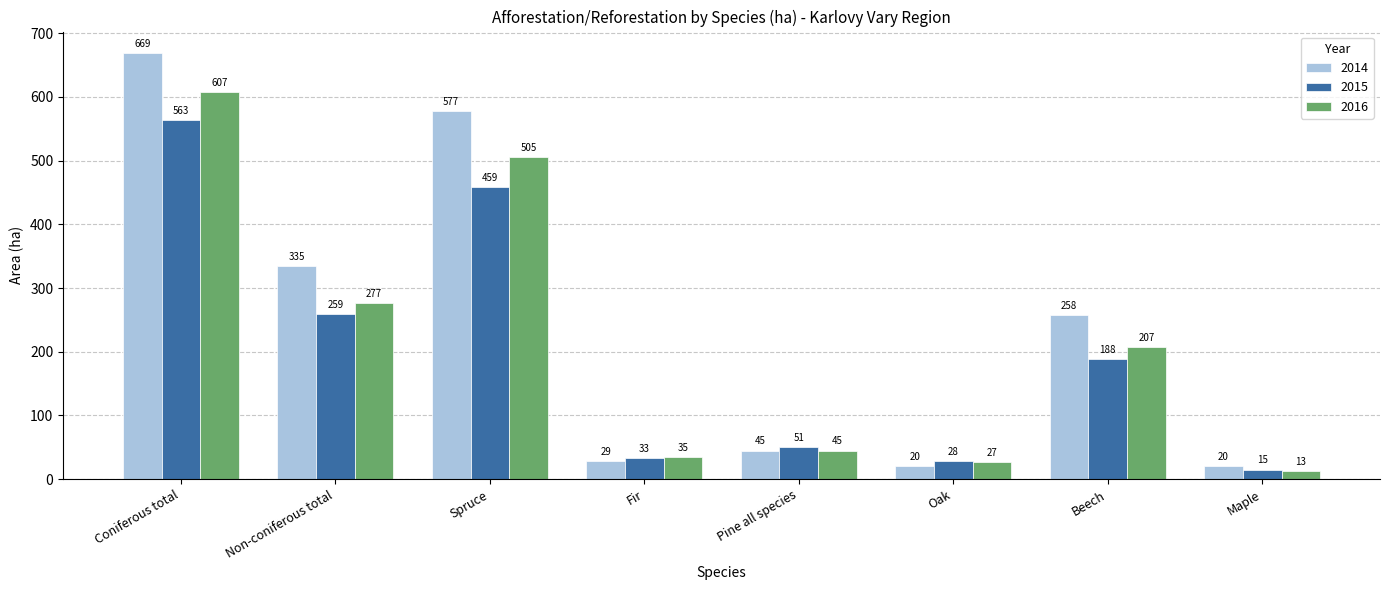

Is it true that 2014 equals 149 at Beech?

False